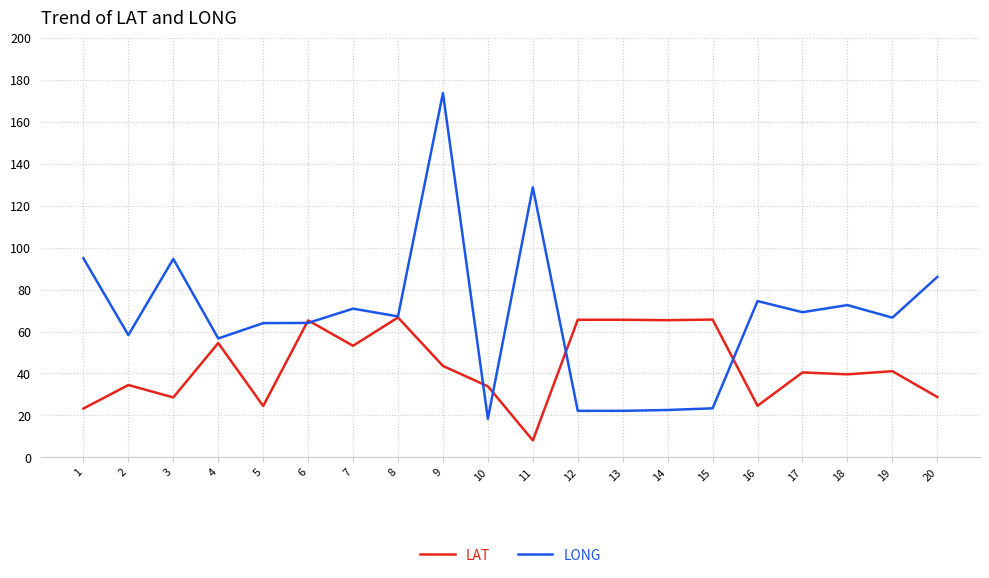

What is the minimum value for LAT?

8.1